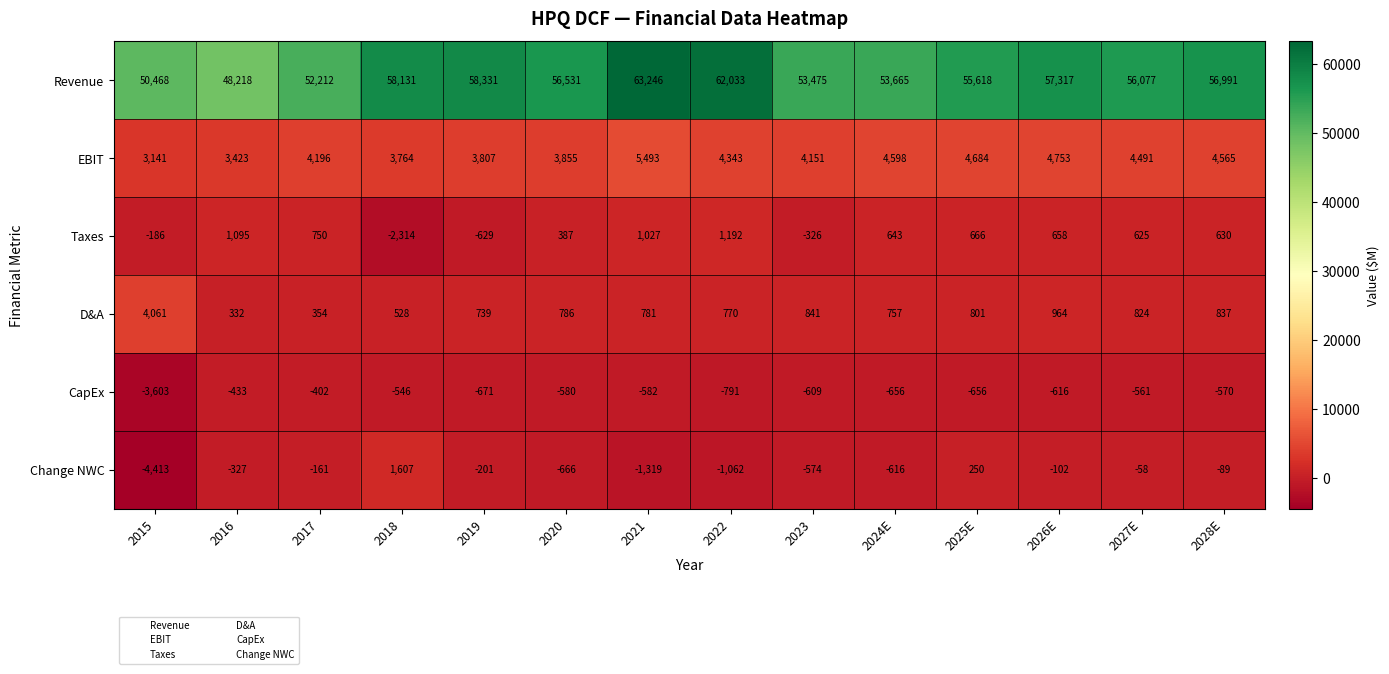

How many data points does each series have?

14